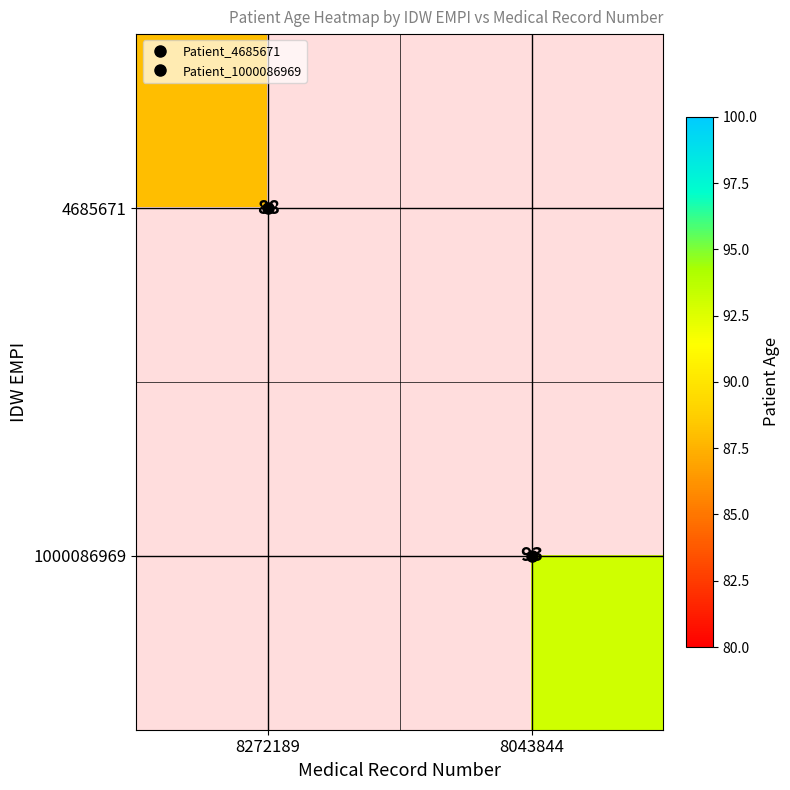

What is the approximate value of 1000086969 at 8043844?

93.0